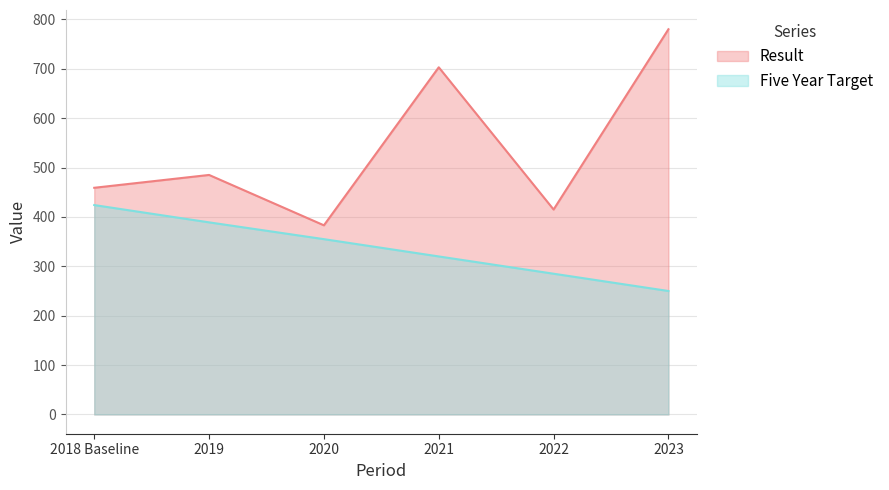

Where does the Result series first go above 485?

2021